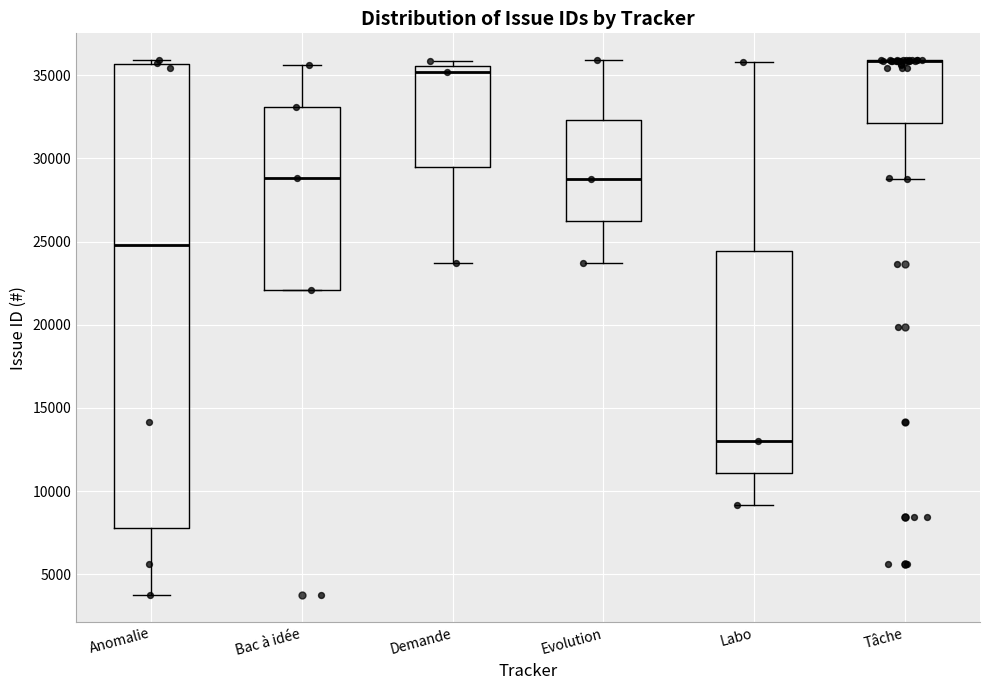

Where does the lower whisker of the box for Labo end on the y-axis? The values are not printed on the chart, so give them approximately, as read against the axis.

9000